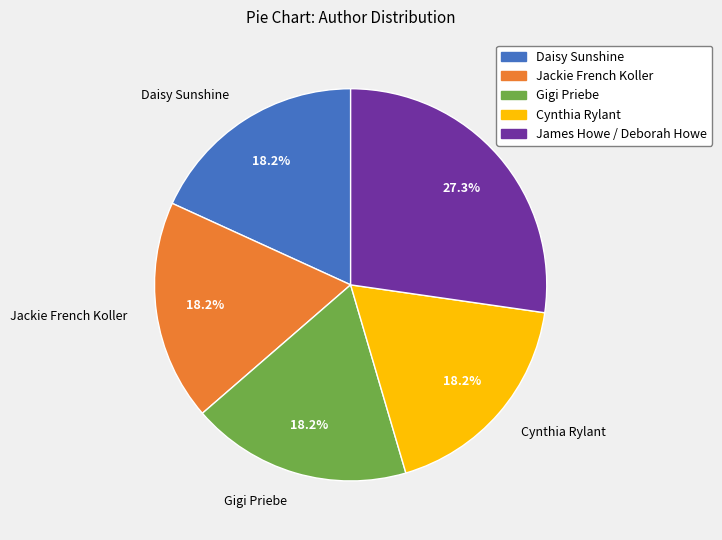

Do Jackie French Koller and Gigi Priebe together represent more than half of the pie?

No